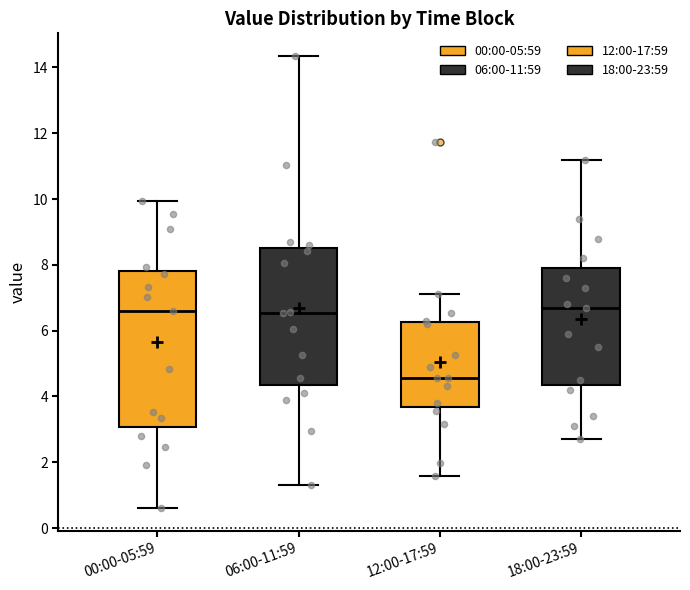

Which box is the tallest, from its lower edge to its upper edge?

00:00-05:59